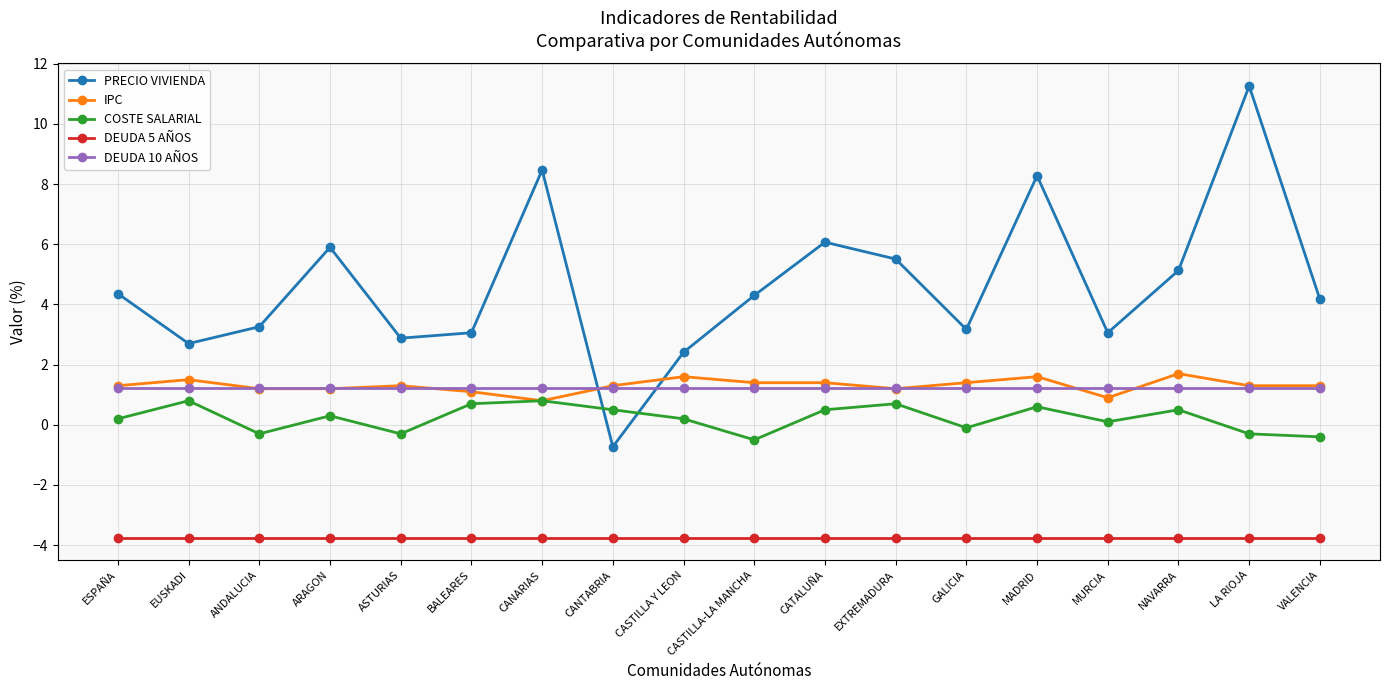

What is the value of the DEUDA 10 AÑOS point at the 13th from the left?

1.2